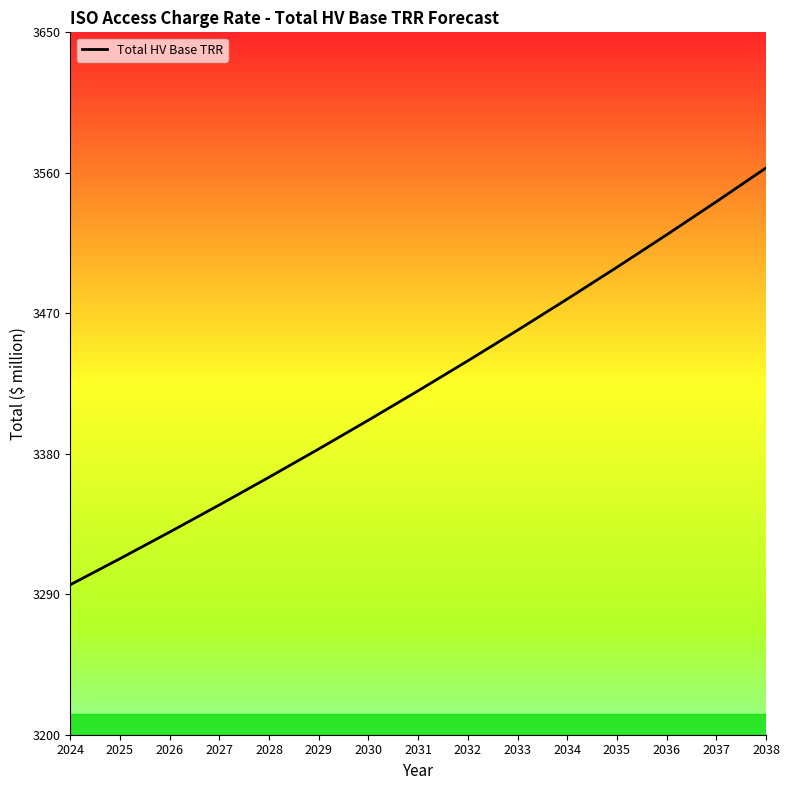

What is the approximate value at 2025?

3312.8